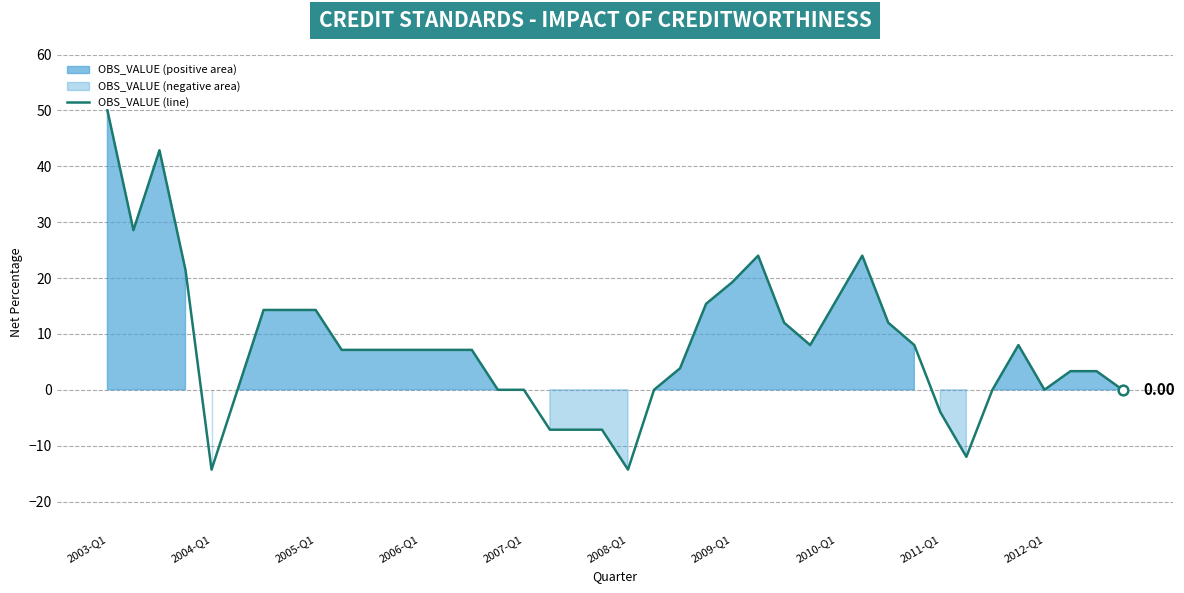

How many points are lower than both their immediate neighbors (excluding endpoints)?

6